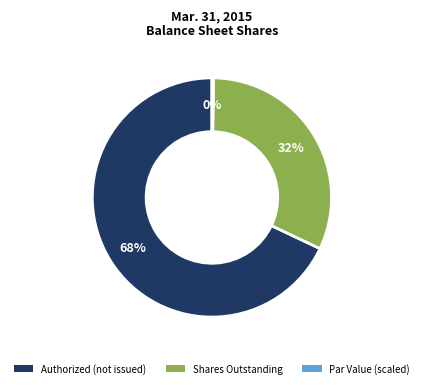

To the nearest percent, what is the average slice percentage?

33%